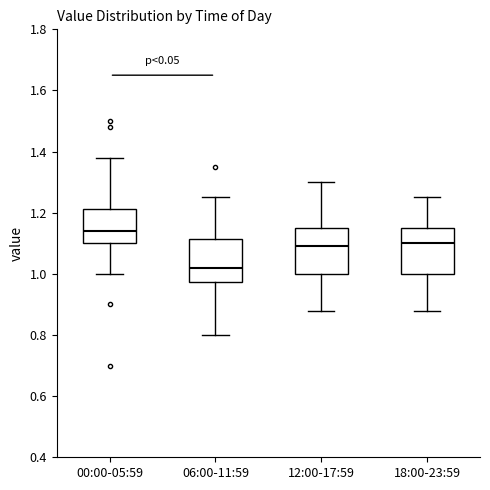

Reading left to right, read every box against the y-axis: the position of its median line, the range the box covers, and the ends of its whiskers. The values are not printed on the chart, so give them approximately, as read against the axis.

00:00-05:59: median 1.14, box 1.10 to 1.22, whiskers 1.00 to 1.38
06:00-11:59: median 1.02, box 0.98 to 1.12, whiskers 0.80 to 1.26
12:00-17:59: median 1.10, box 1.00 to 1.16, whiskers 0.88 to 1.30
18:00-23:59: median 1.10, box 1.00 to 1.16, whiskers 0.88 to 1.26